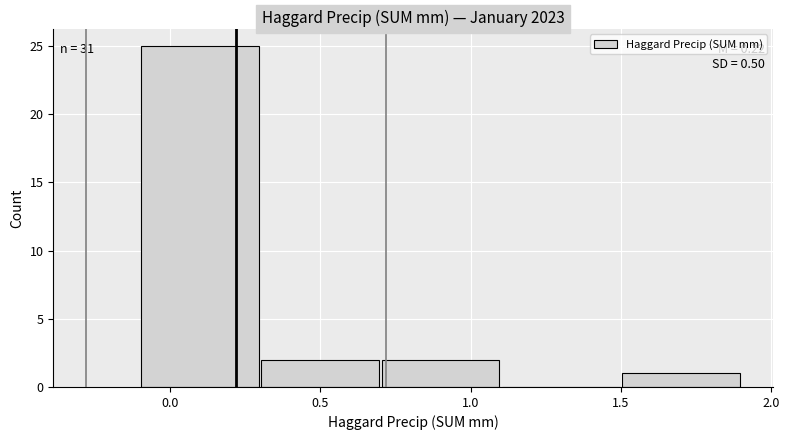

Over which range of the x-axis is the bar tallest?

-0.1 to 0.3